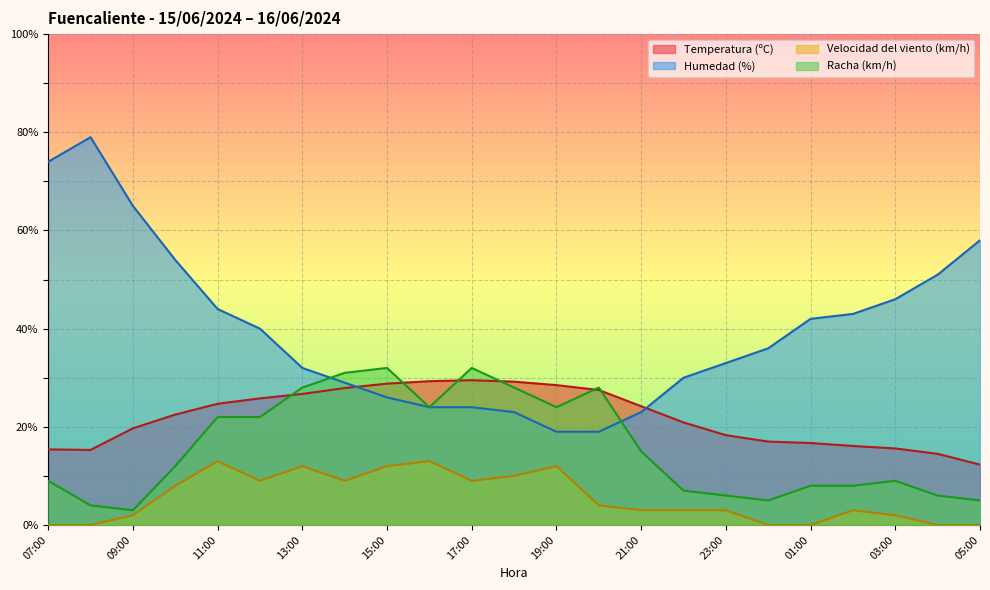

How many categories are shown in the chart?

23